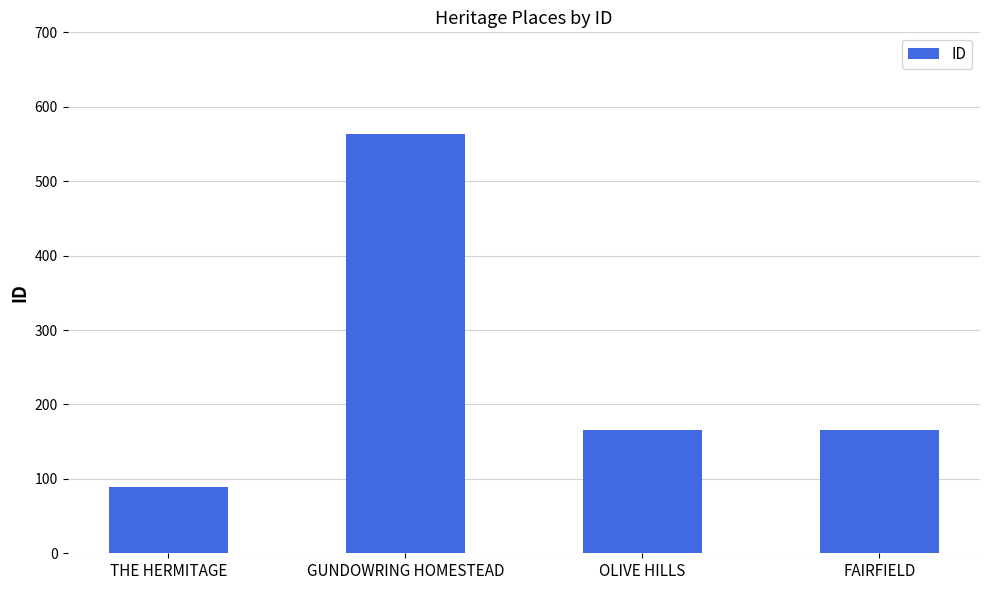

What is the ratio of the value at GUNDOWRING HOMESTEAD to the value at FAIRFIELD?

3.4